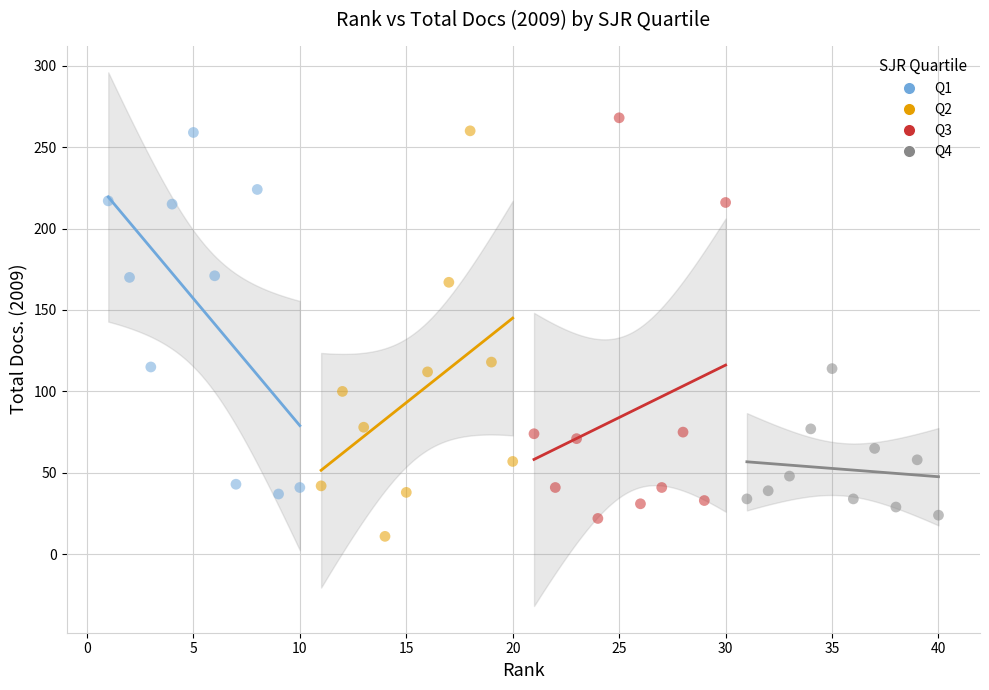

What are all the series names shown in the legend?

Q1, Q2, Q3, Q4